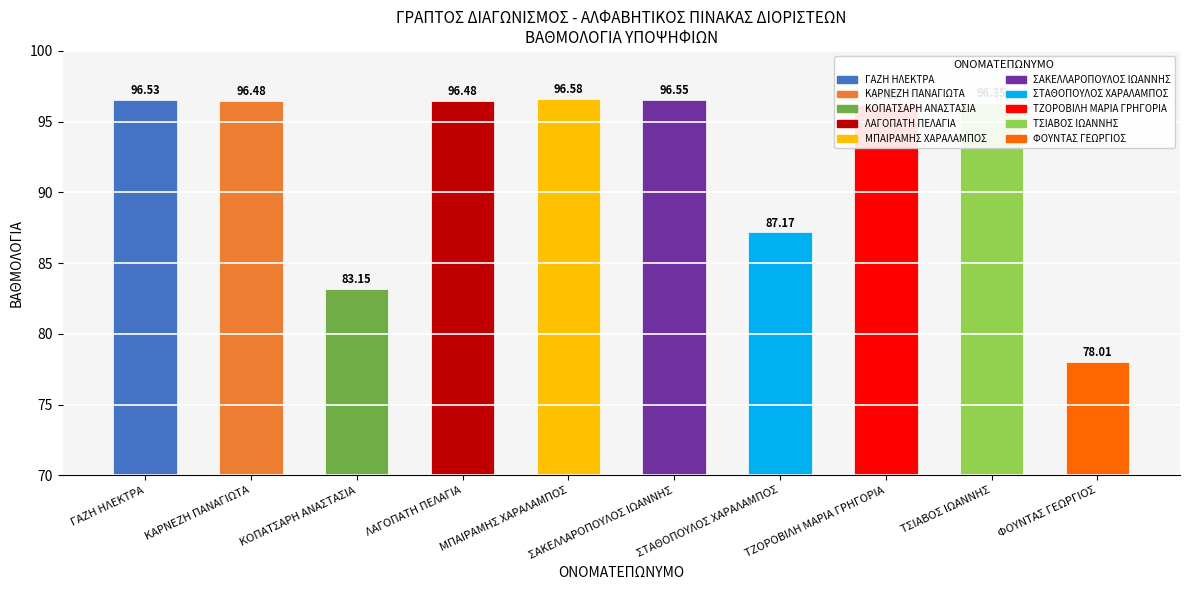

Which has a higher value, ΤΖΟΡΟΒΙΛΗ ΜΑΡΙΑ ΓΡΗΓΟΡΙΑ or ΚΑΡΝΕΖΗ ΠΑΝΑΓΙΩΤΑ?

ΚΑΡΝΕΖΗ ΠΑΝΑΓΙΩΤΑ